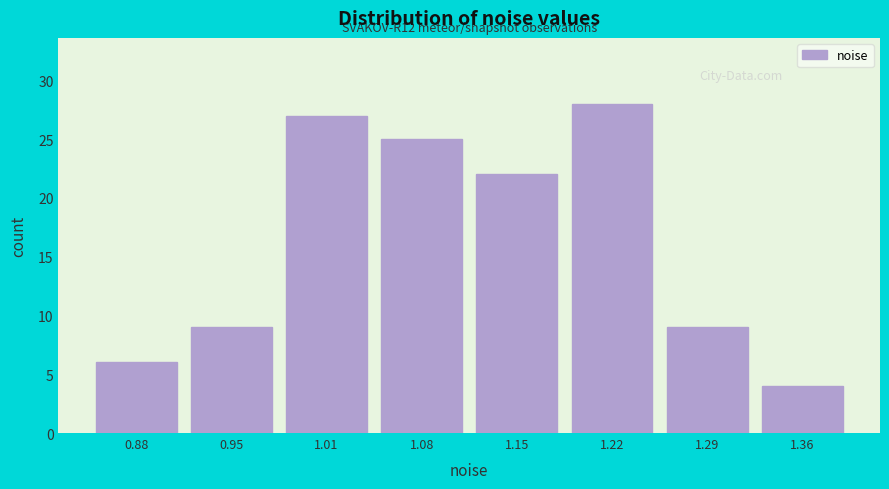

Reading right to left, list all the values displayed in this chart.

1.36=4	1.29=9	1.22=28	1.15=22	1.08=25	1.01=27	0.95=9	0.88=6